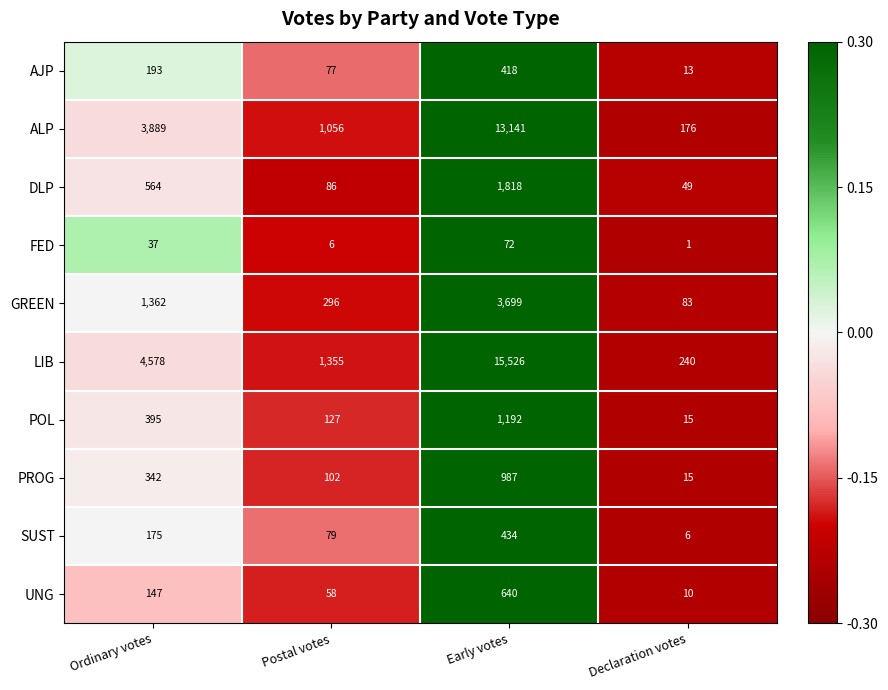

At which category does the chart reach its peak across all series?

Early votes